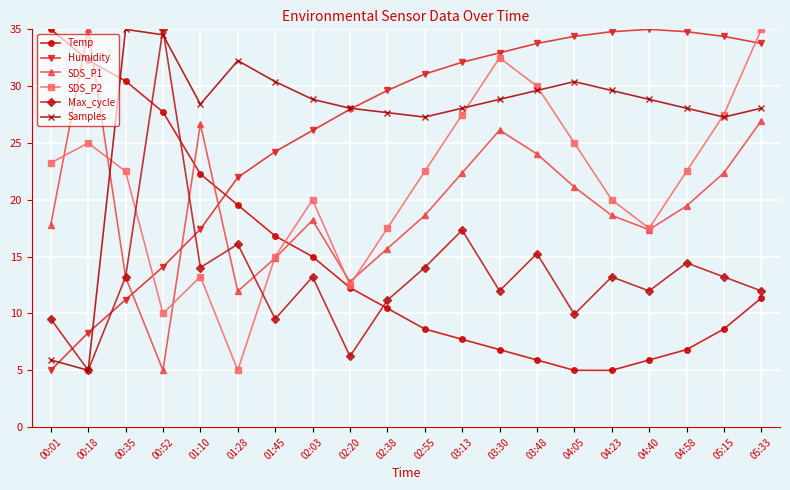

What is the difference between the Temp values at 02:03 and 04:58?

8.2